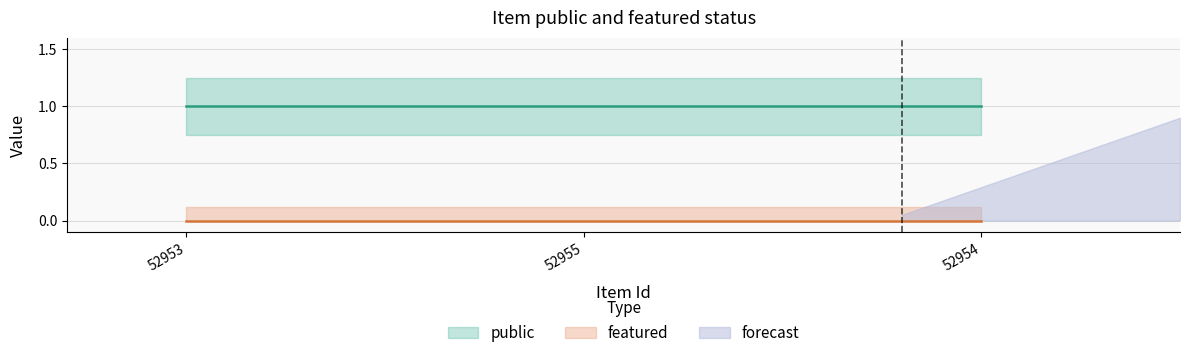

List the labels in order of public value, largest first.

52953, 52955, 52954